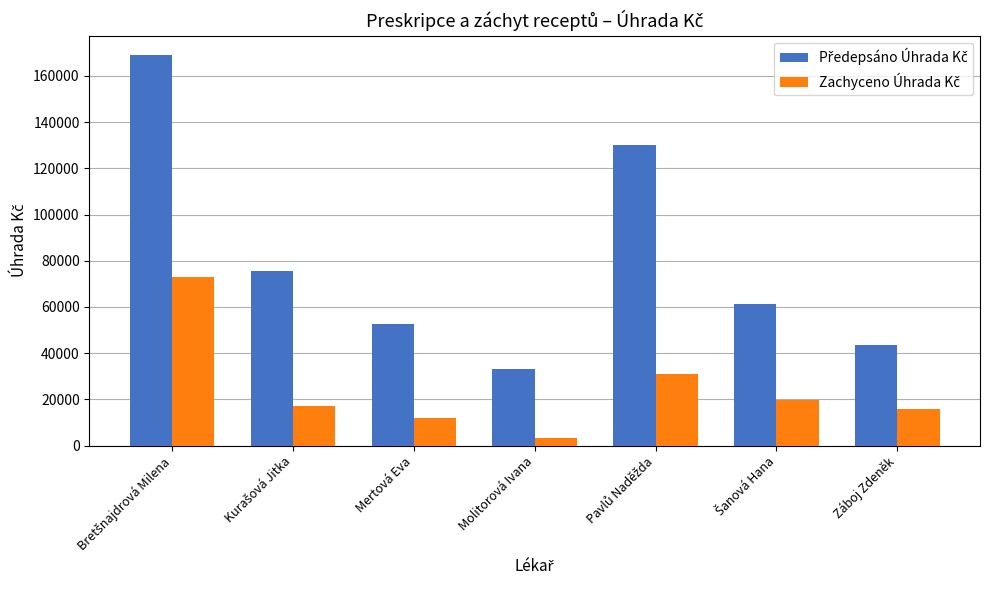

What is the total value across all series at Záboj Zdeněk?

59336.6